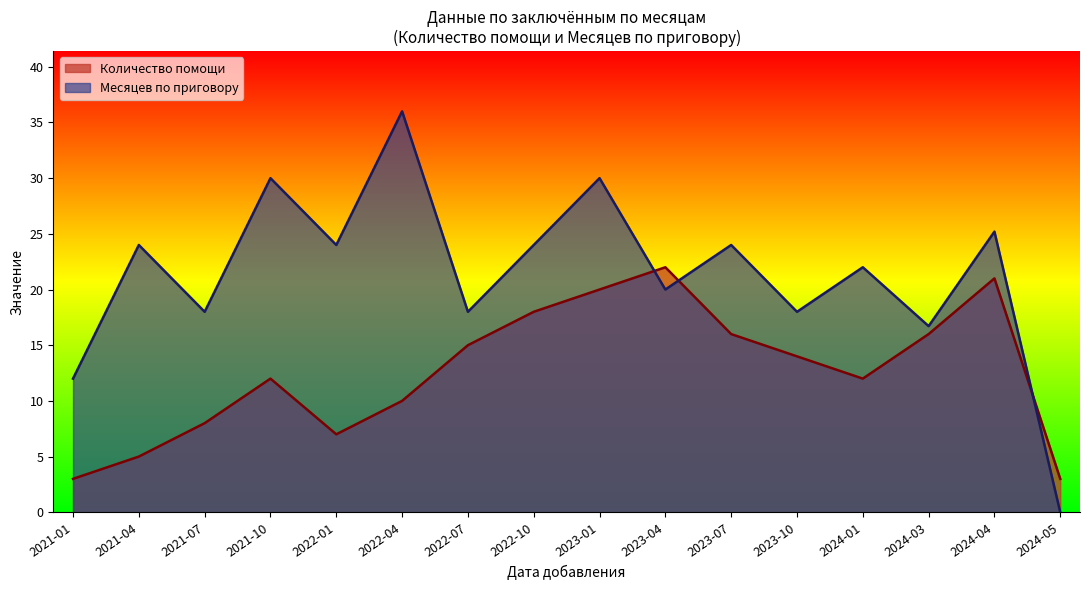

What is the spread (max minus min) of values at 2024-03?

0.7